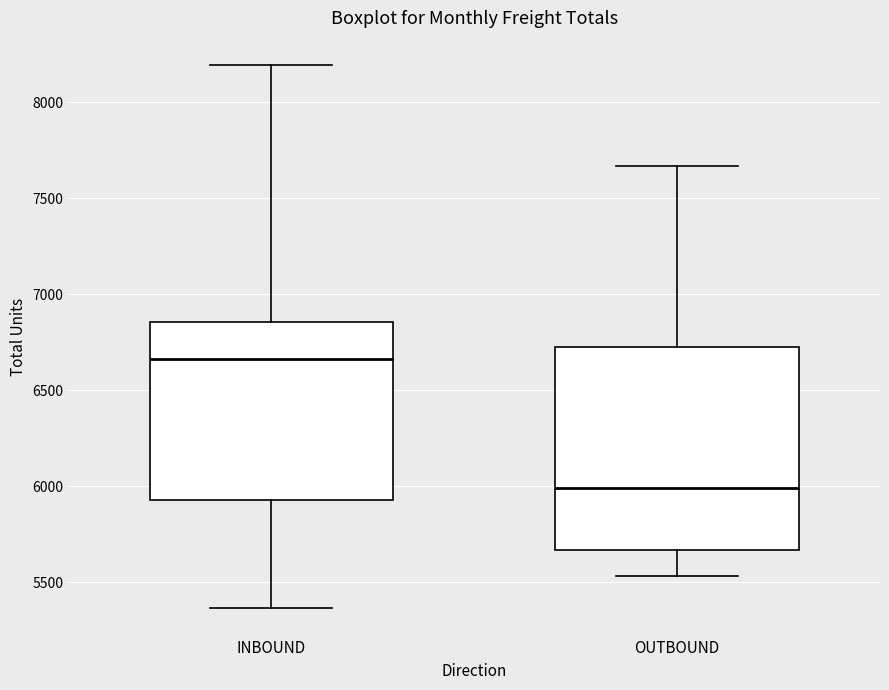

Which box is the tallest, from its lower edge to its upper edge?

OUTBOUND